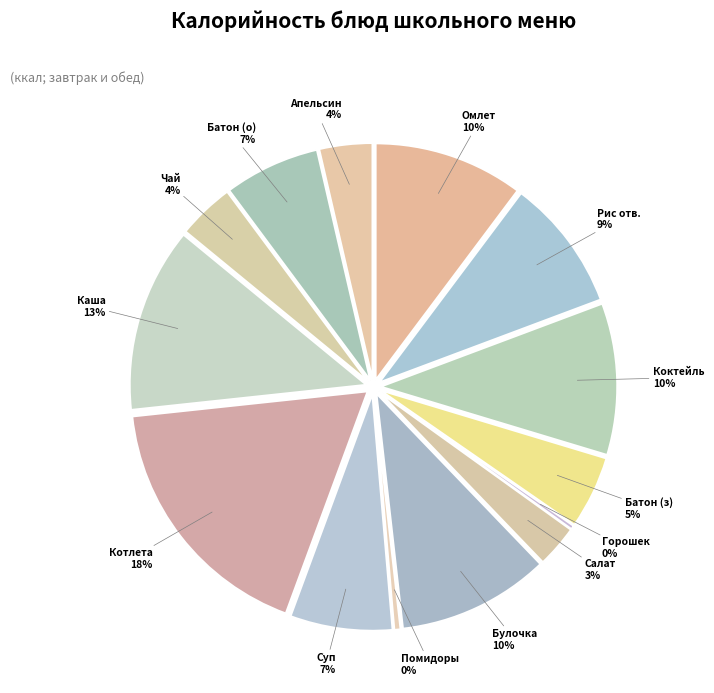

Does any single category account for the majority?

No